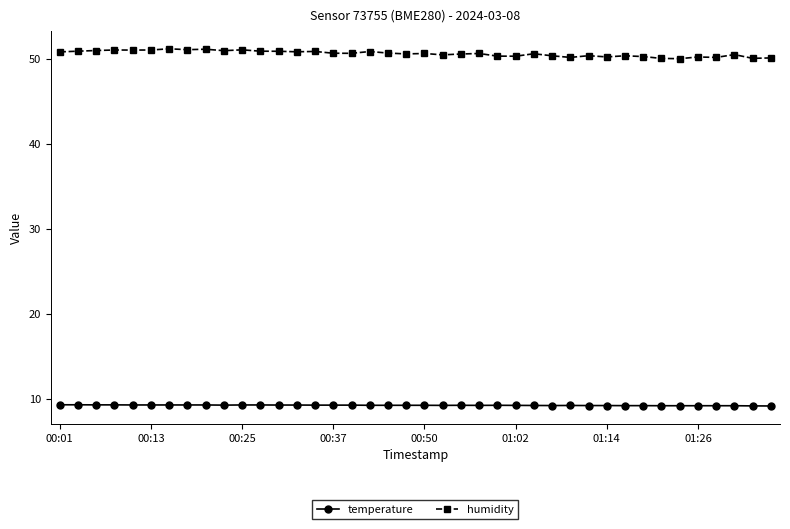

List the series in order of their peak value, highest first.

humidity, temperature